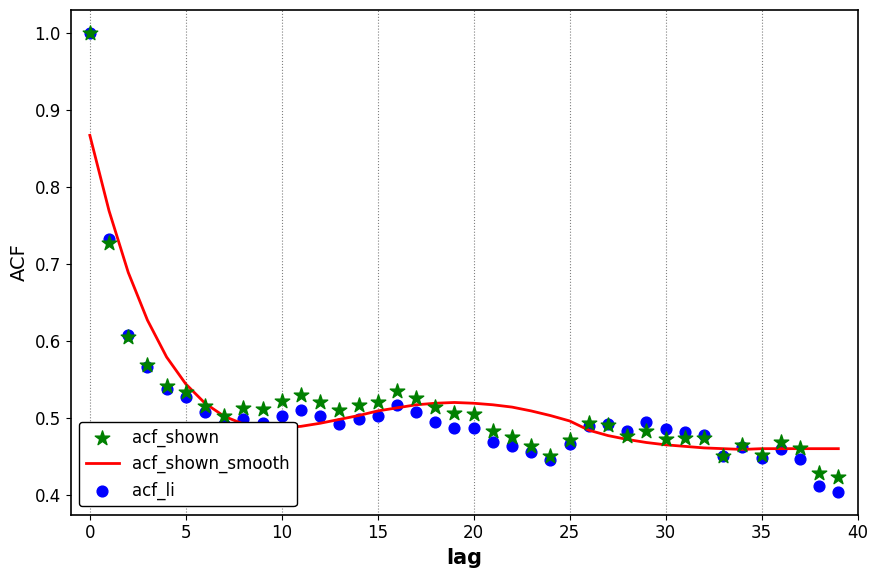

Which series has the widest spread of Y values?

acf_li